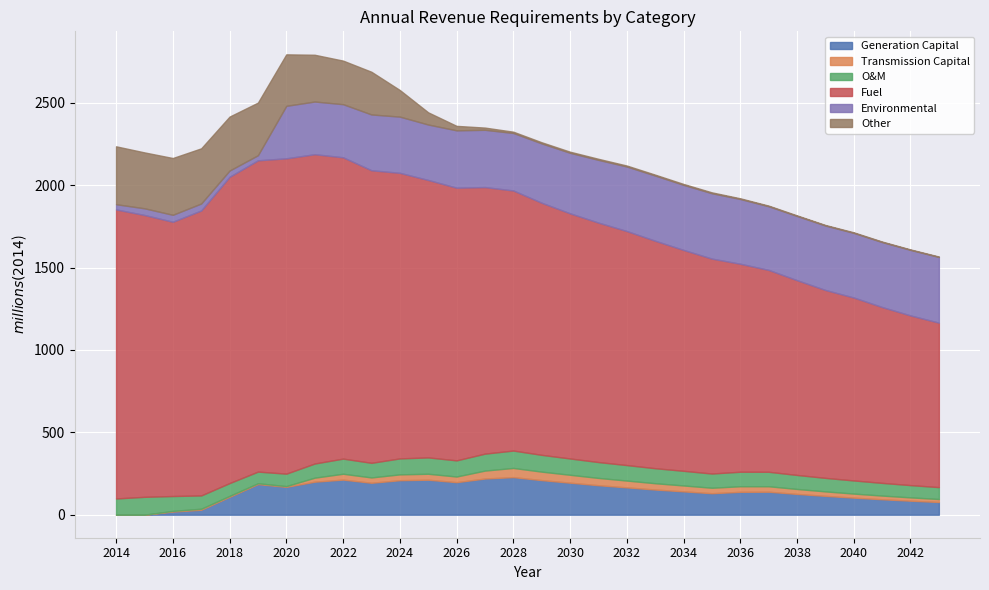

What are all the series names shown in the legend?

Generation Capital, Transmission Capital, O&M, Fuel, Environmental, Other